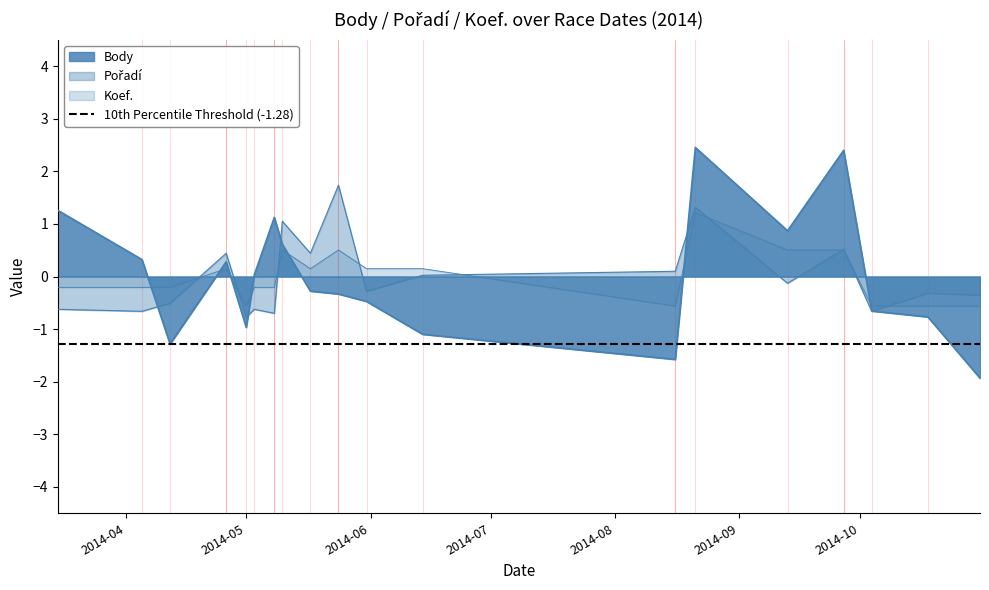

How many intersections are there between Koef. and Body?

7